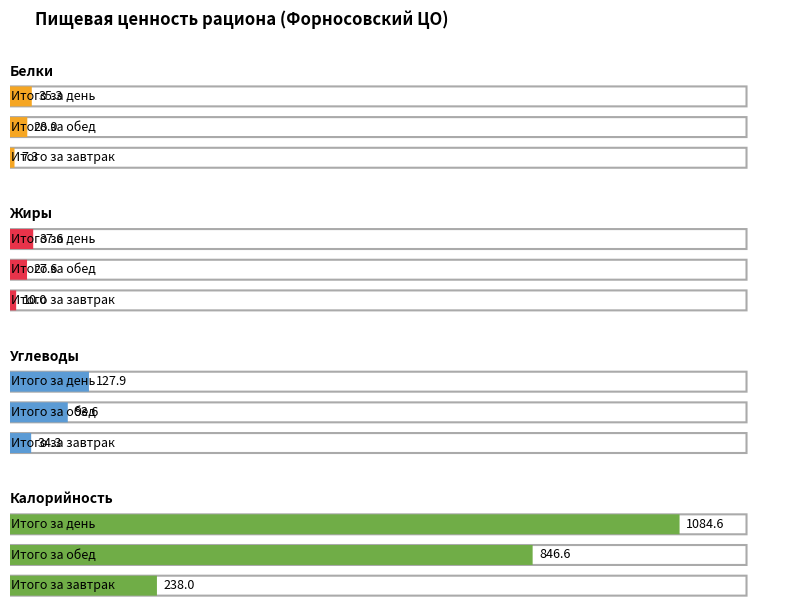

The value of Углеводы at Итого за обед is 21.4. True or false?

False